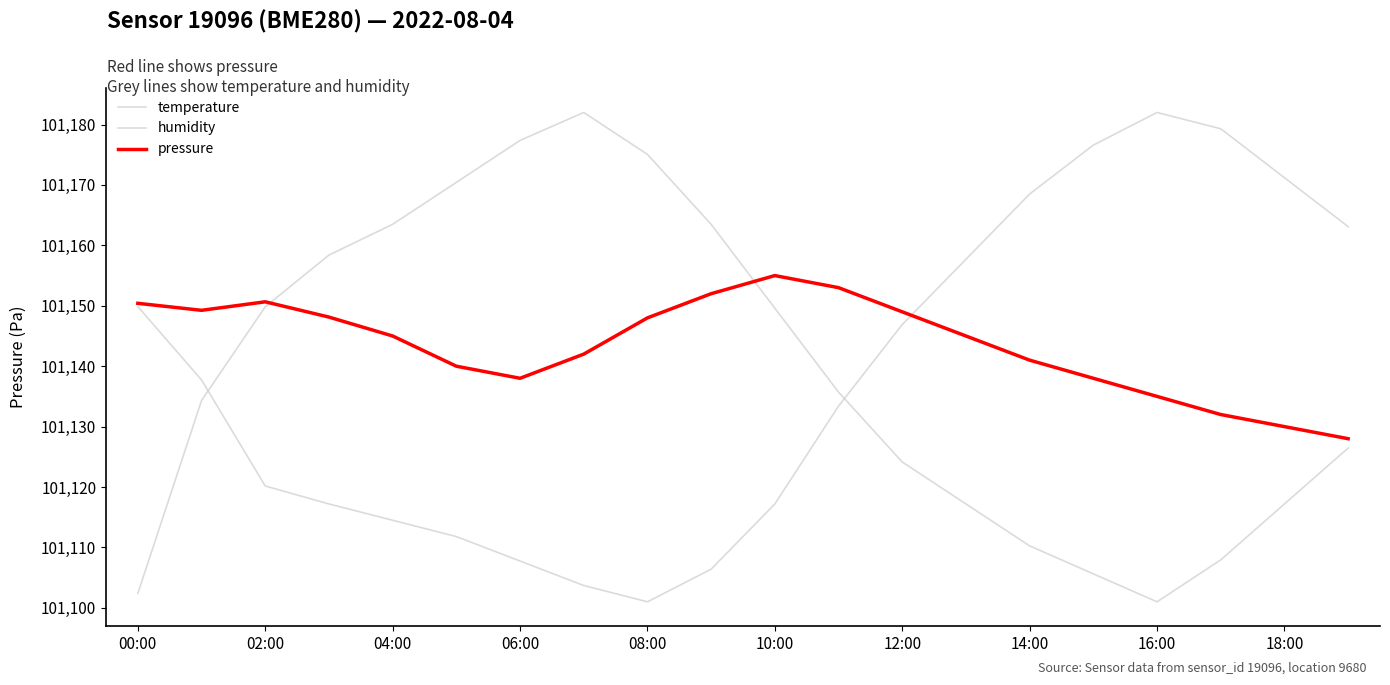

Is this an area chart (filled region under the line)?

No